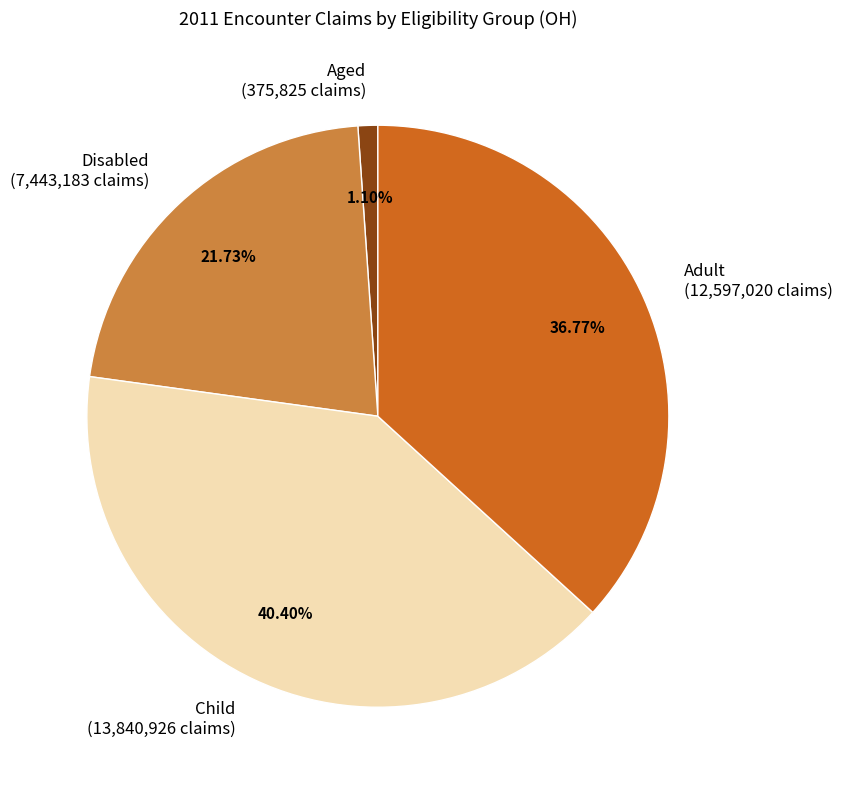

To the nearest percent, what is the difference between the largest and smallest slice percentages?

39%